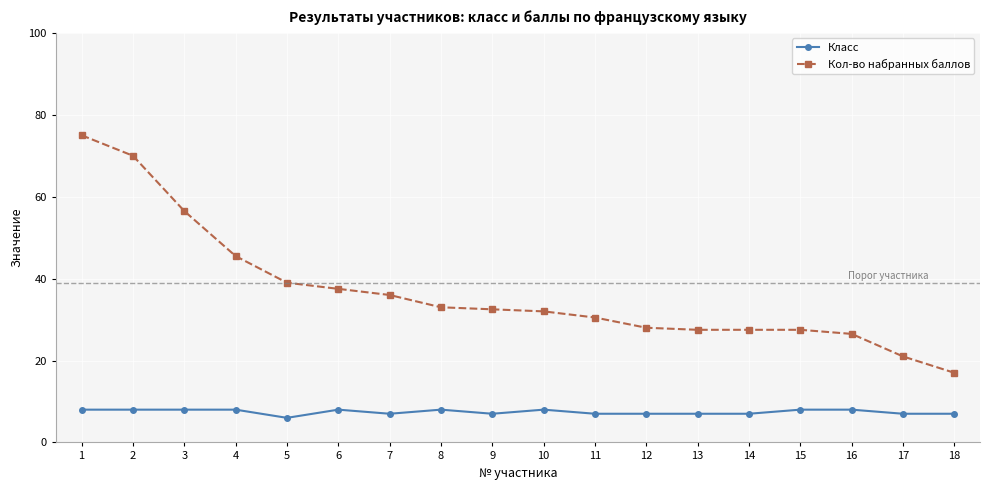

True or false: Класс has more than 1 points higher than both neighbors.

True